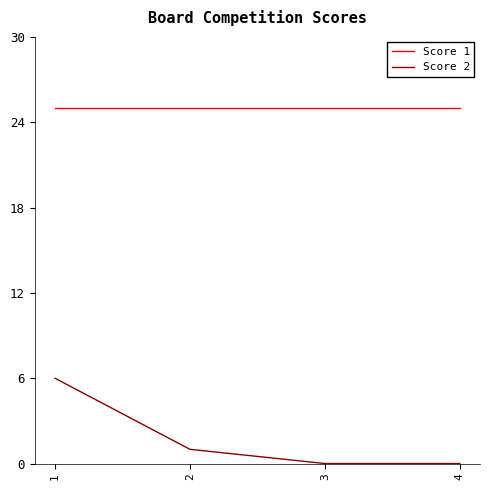

What is the difference between the maximum and minimum values in the Score 2 series?

6